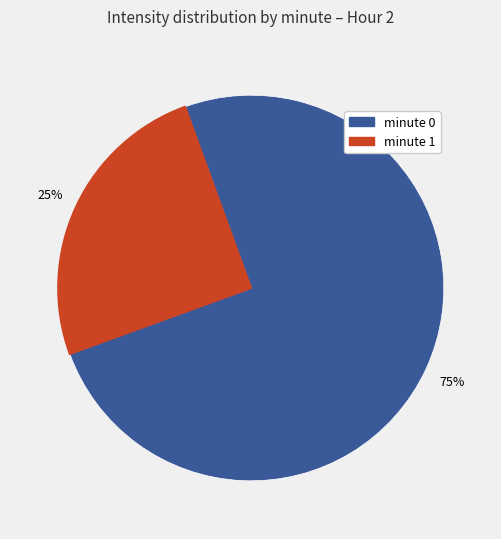

Is the sum of minute 1 and minute 0 greater than half?

Yes